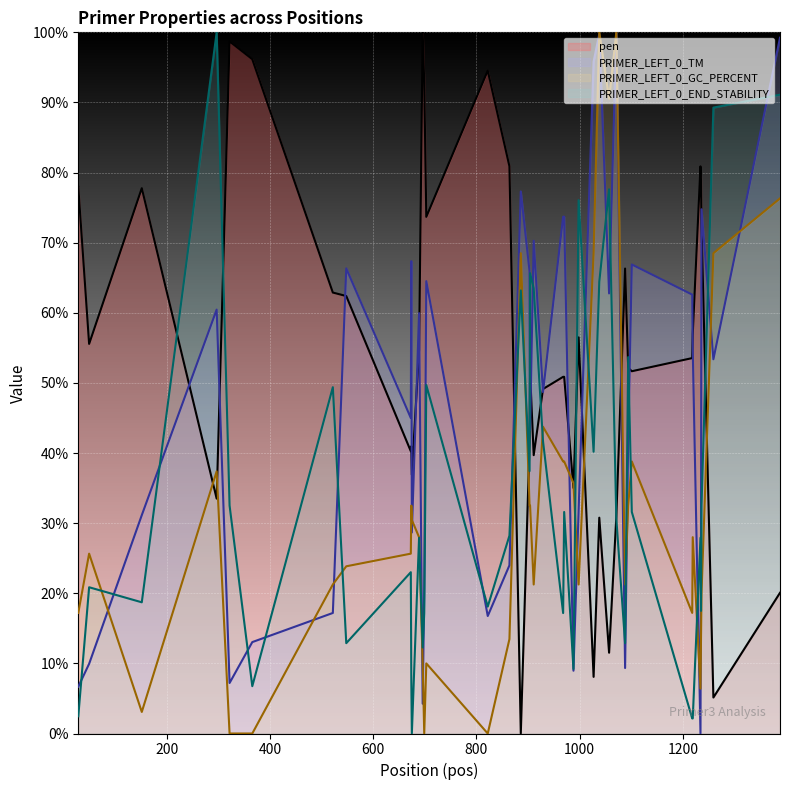

What is the highest value of the PRIMER_LEFT_0_GC_PERCENT series?

100.0